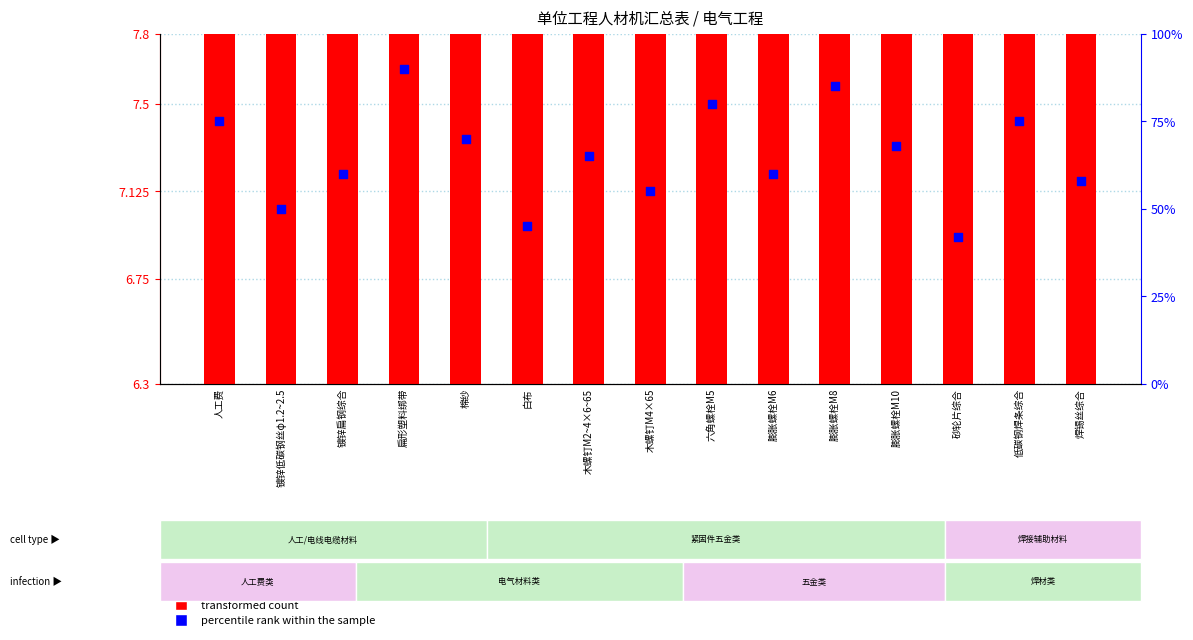

Is the value of transformed count at 木螺钉M4×65 greater than the value of percentile rank within the sample at 膨胀螺栓M8?

No